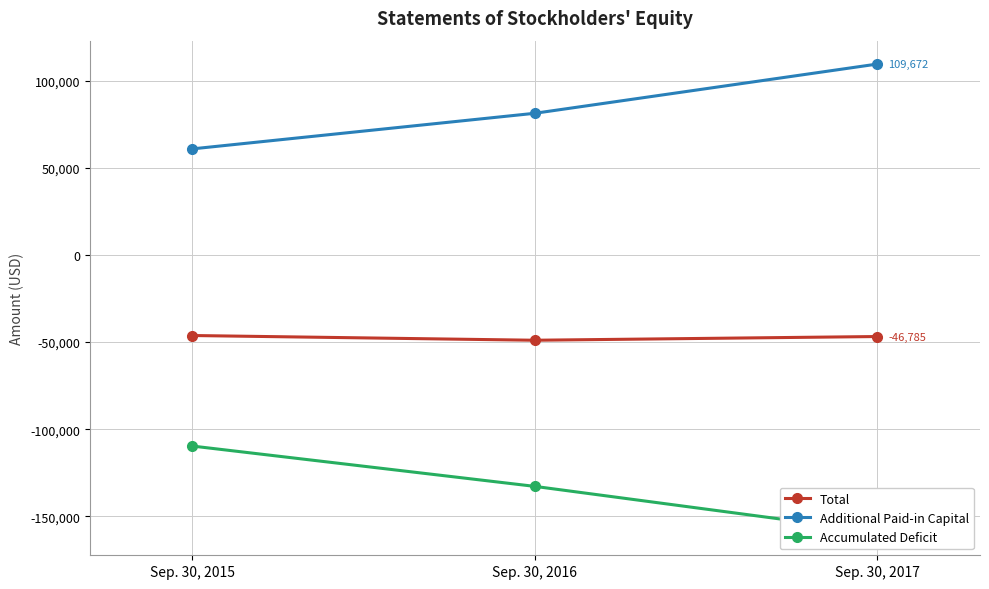

At which label does Additional Paid-in Capital reach its minimum?

Sep. 30, 2015